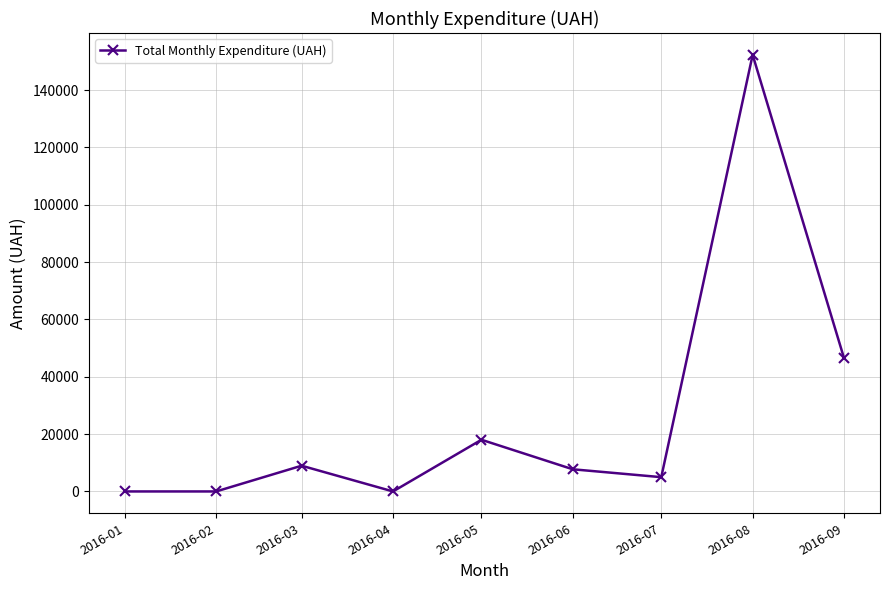

How many data points are less than 7730?

4